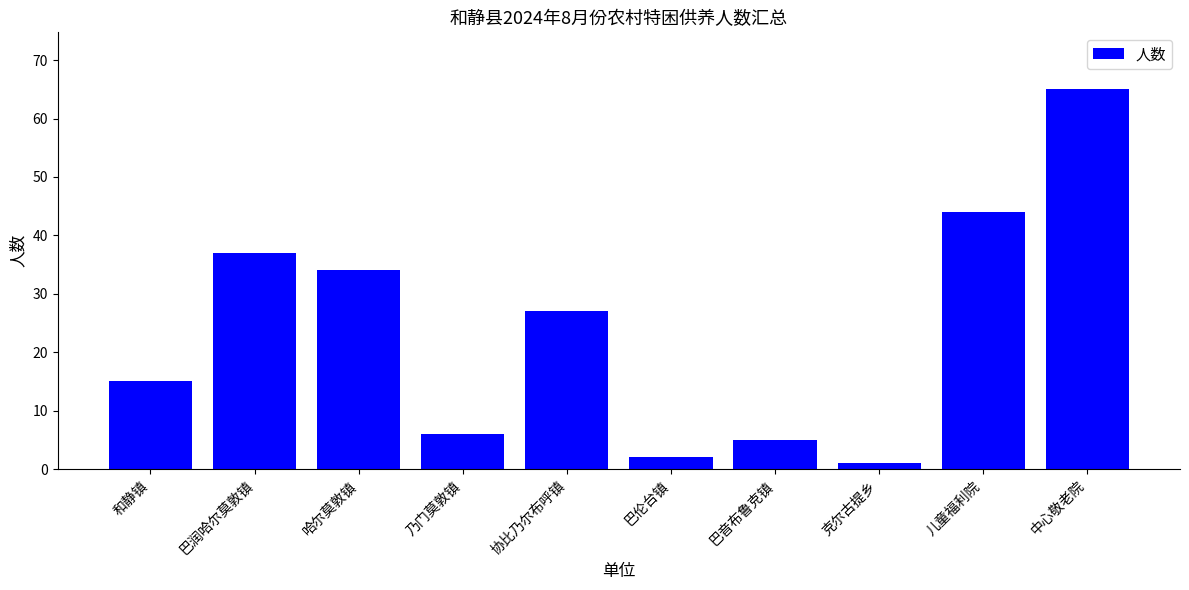

What is the change in value from 哈尔莫敦镇 to 巴音布鲁克镇?

-29